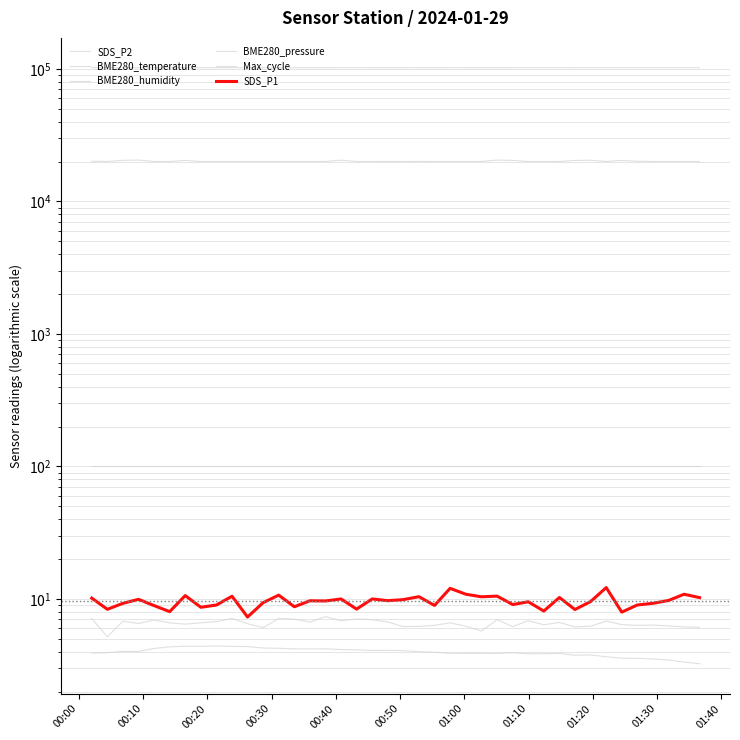

True or false: BME280_pressure and BME280_temperature intersect in this chart.

False